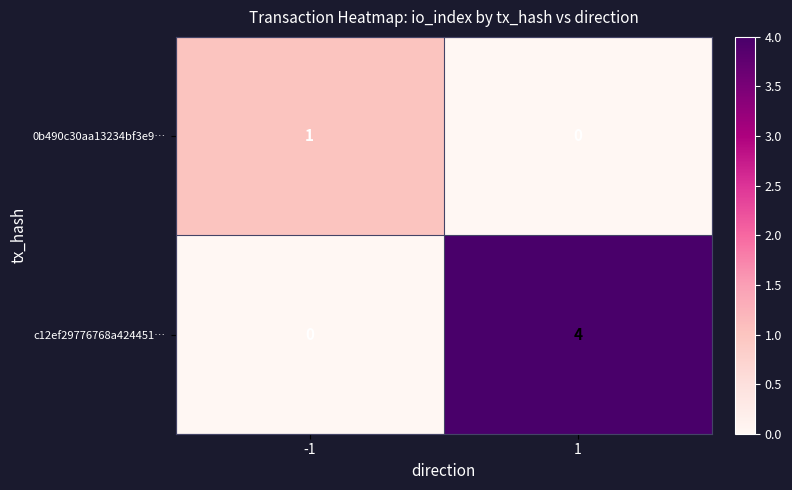

At which category does the chart reach its peak across all series?

1